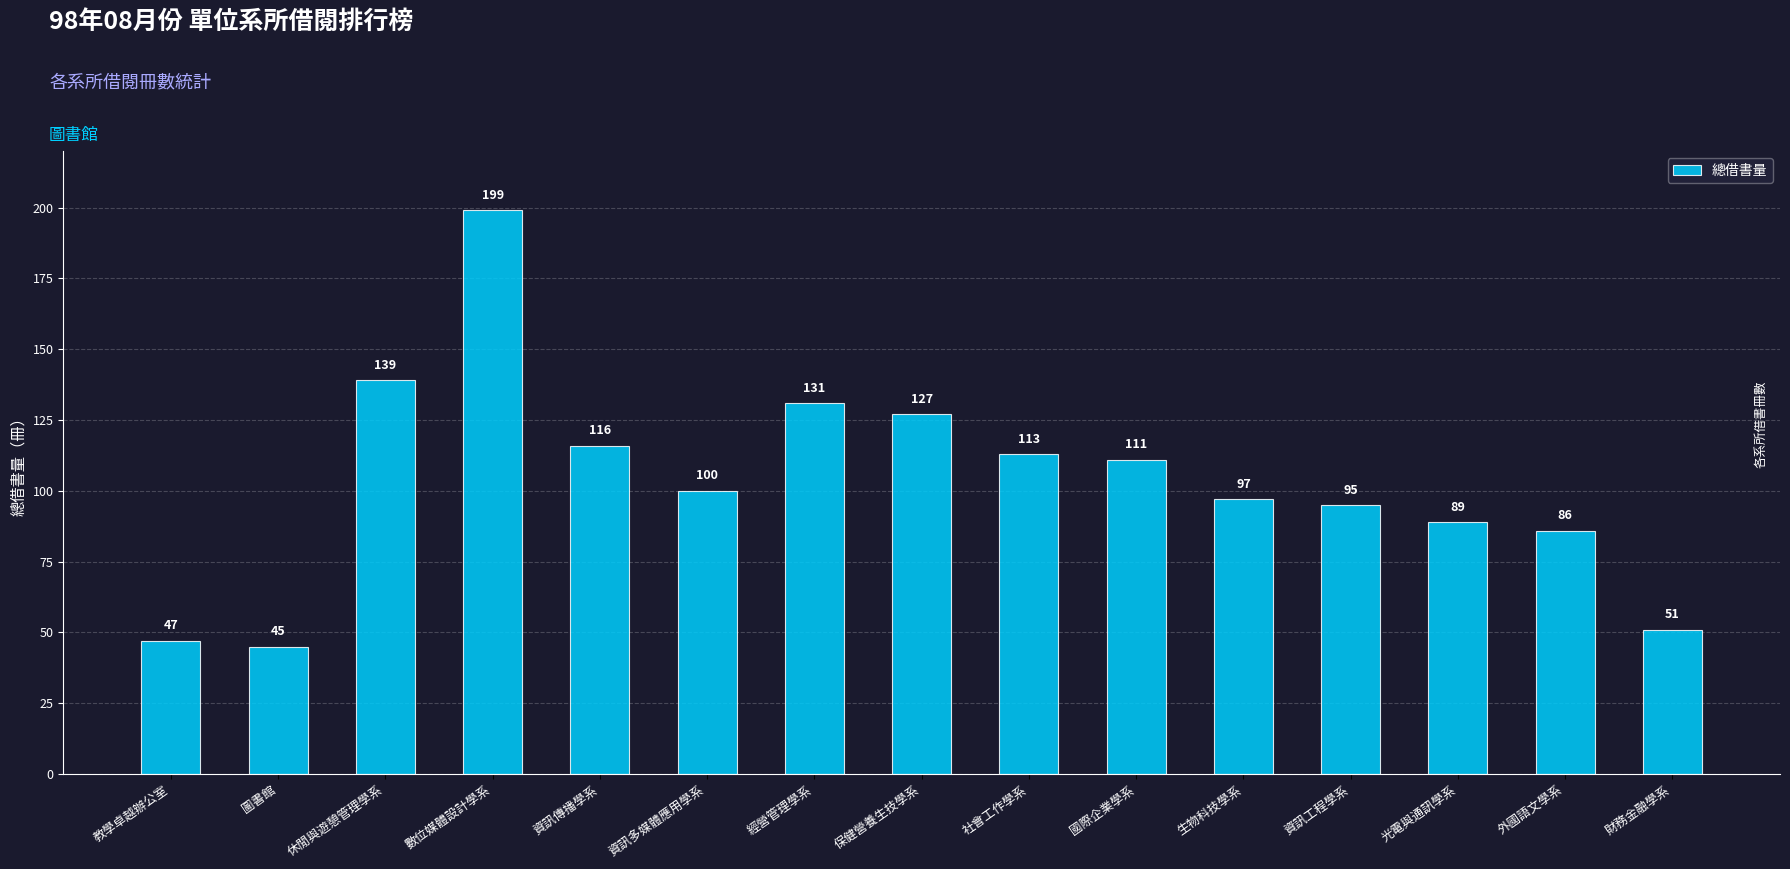

Reading left to right, transcribe all the data shown in this chart.

47	45	139	199	116	100	131	127	113	111	97	95	89	86	51